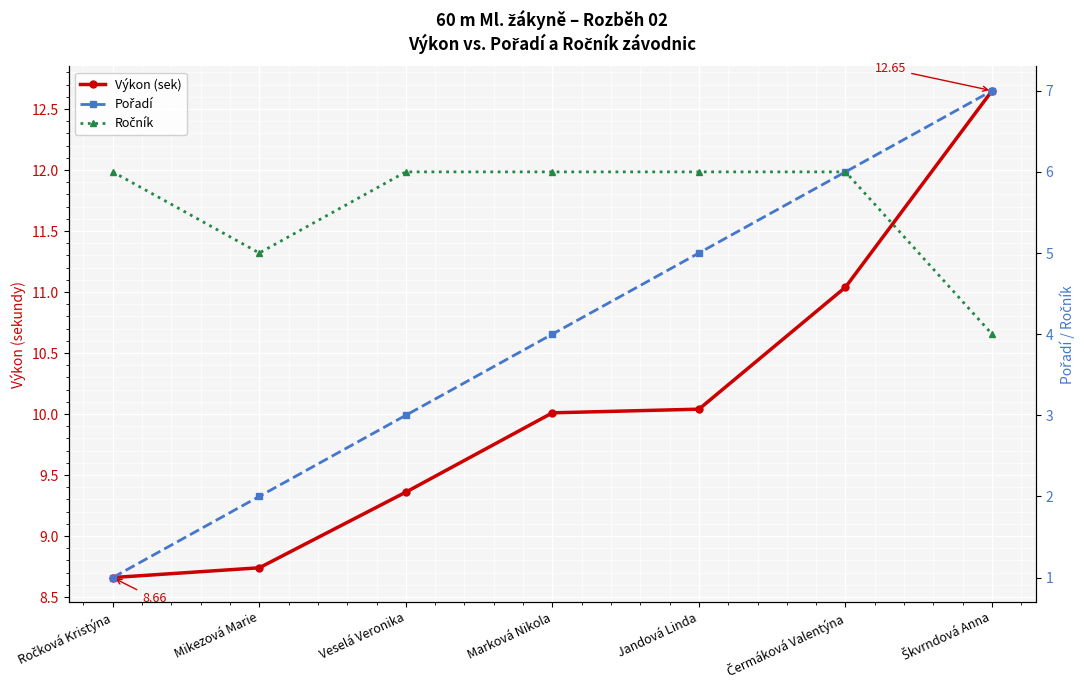

Which series has the widest spread of values?

Pořadí